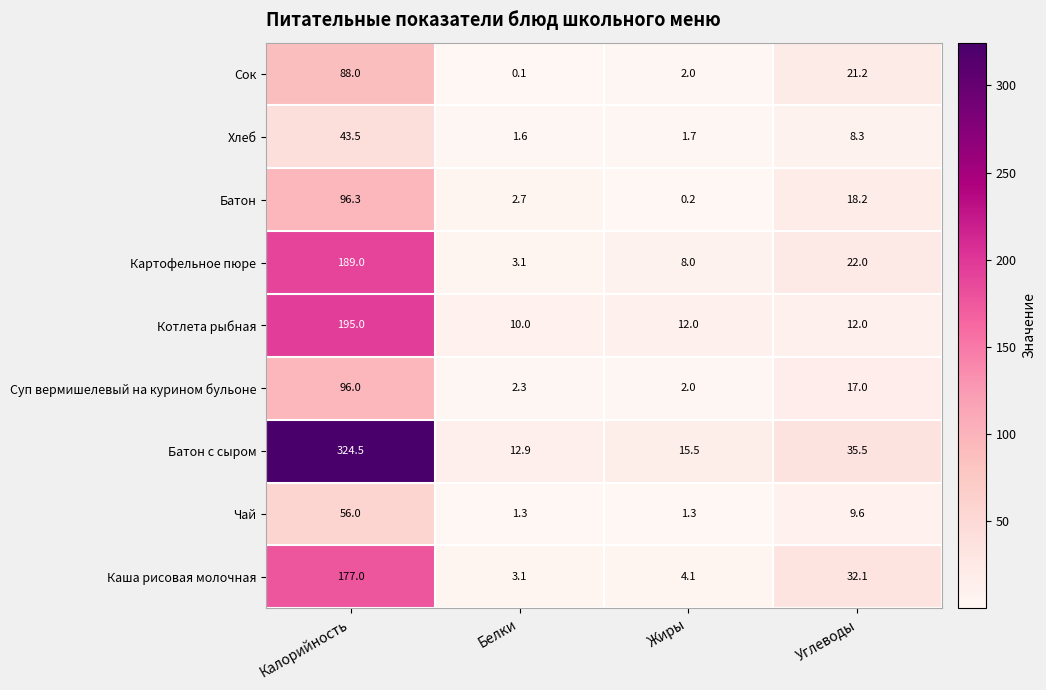

Which series has the widest spread of values?

Батон с сыром